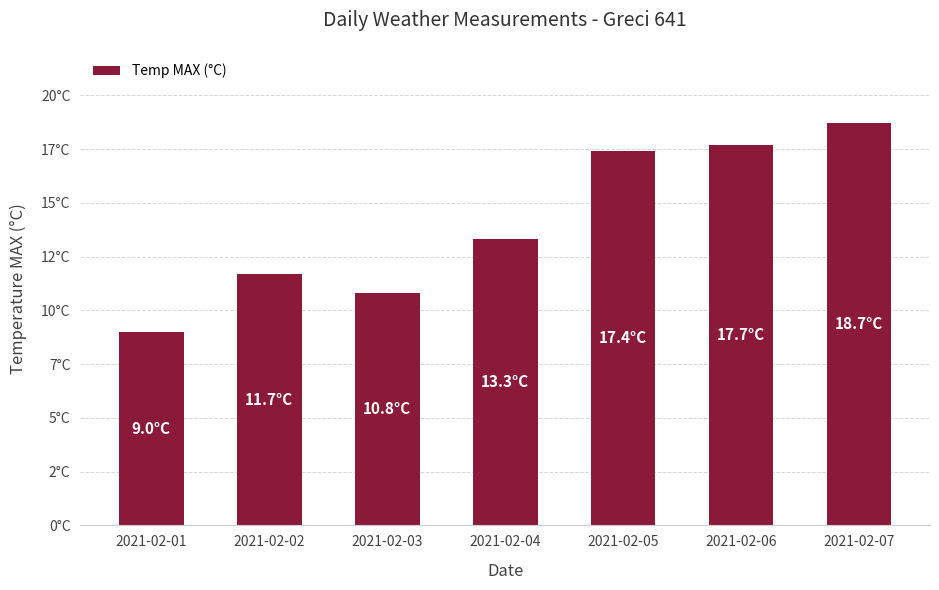

List the labels in order of value, smallest first.

2021-02-01, 2021-02-03, 2021-02-02, 2021-02-04, 2021-02-05, 2021-02-06, 2021-02-07